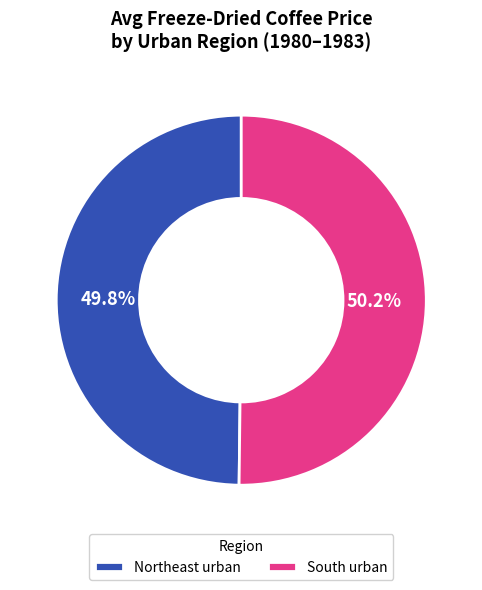

Combined, do South urban and Northeast urban account for over 50%?

Yes